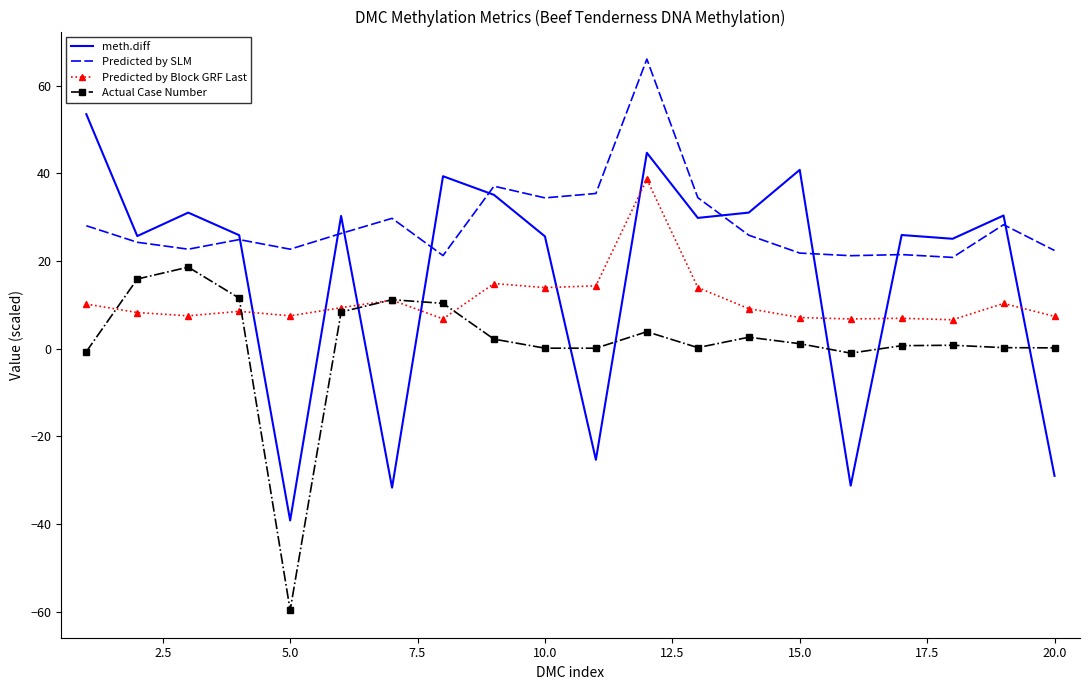

Which series has the largest range (max minus min)?

meth.diff